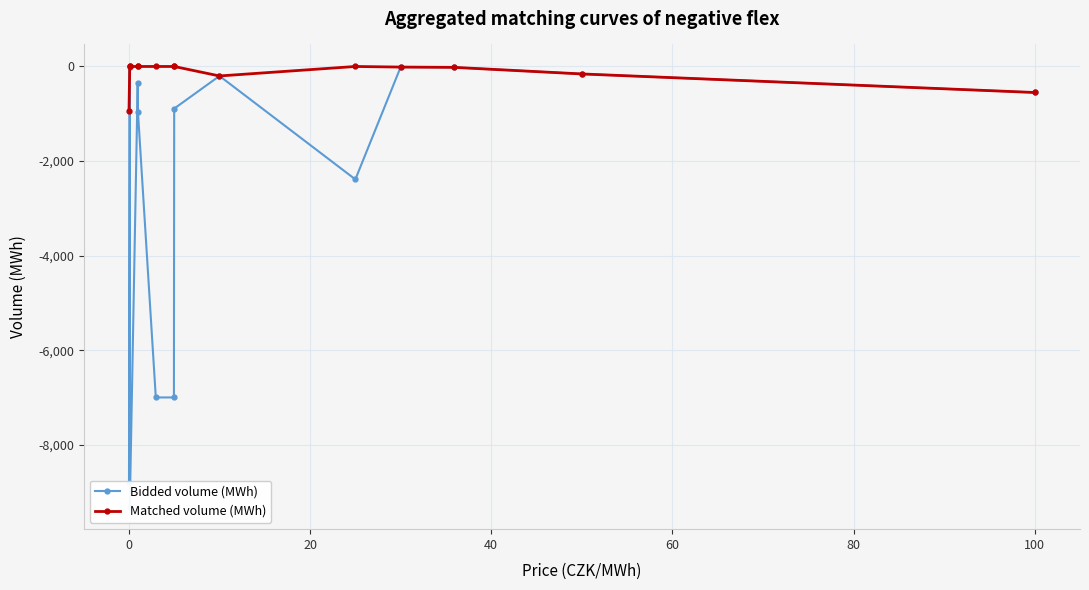

What is the lowest value of the Matched volume (MWh) series?

-940.0